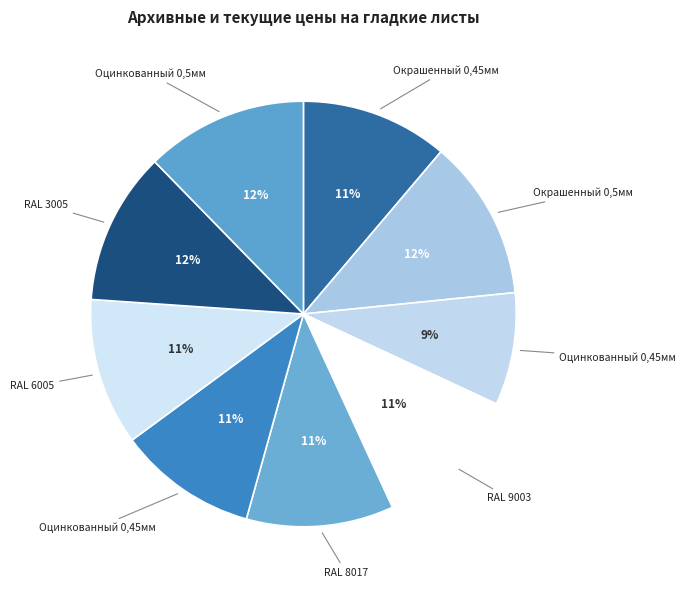

To the nearest percent, what is the average slice percentage?

11%